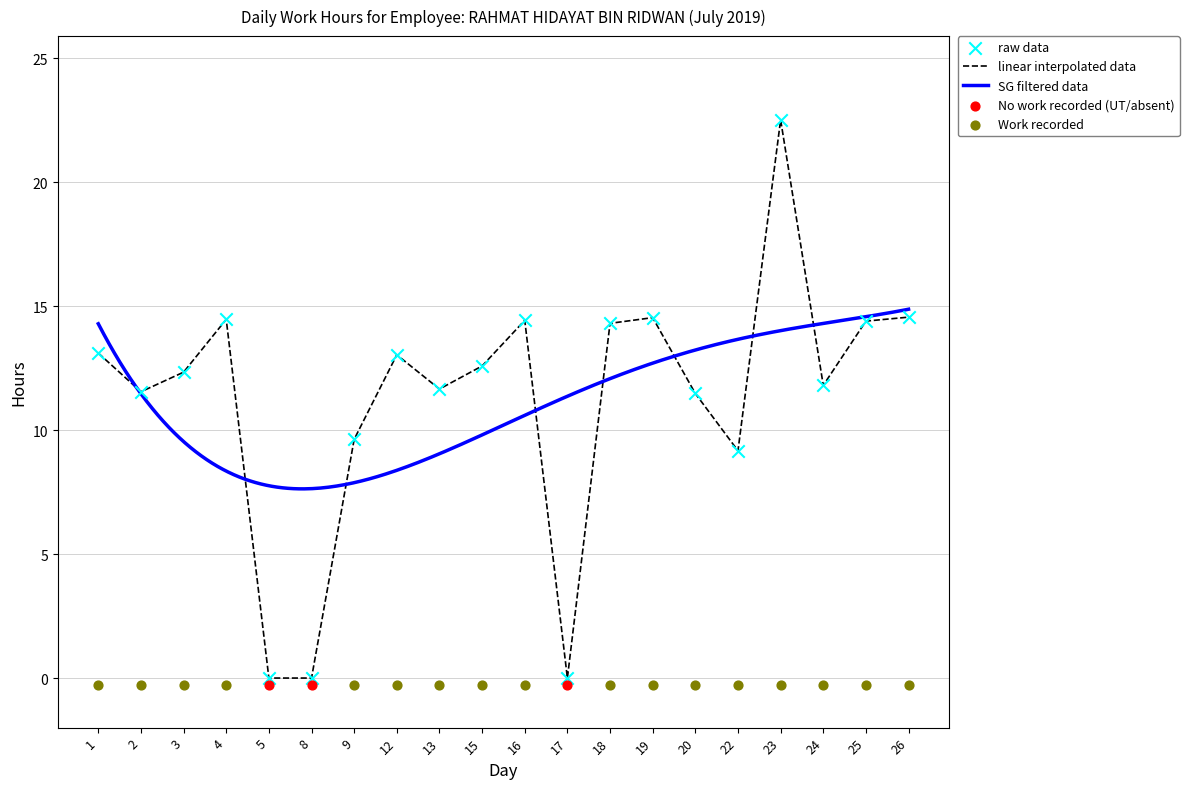

What is the ratio of the value at 15 to the value at 3?

1.0